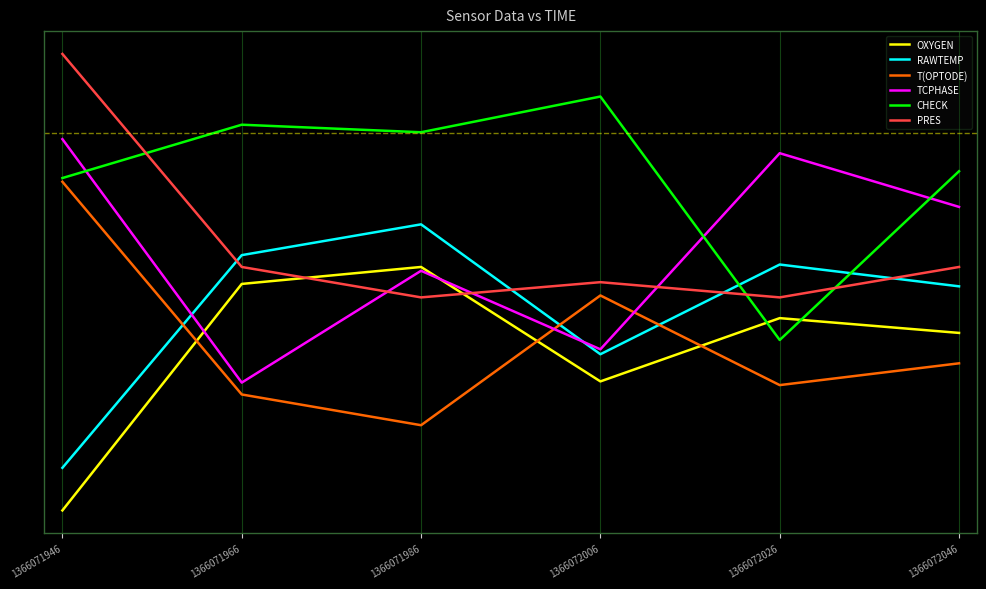

Where is the first local minimum for PRES?

1366071986